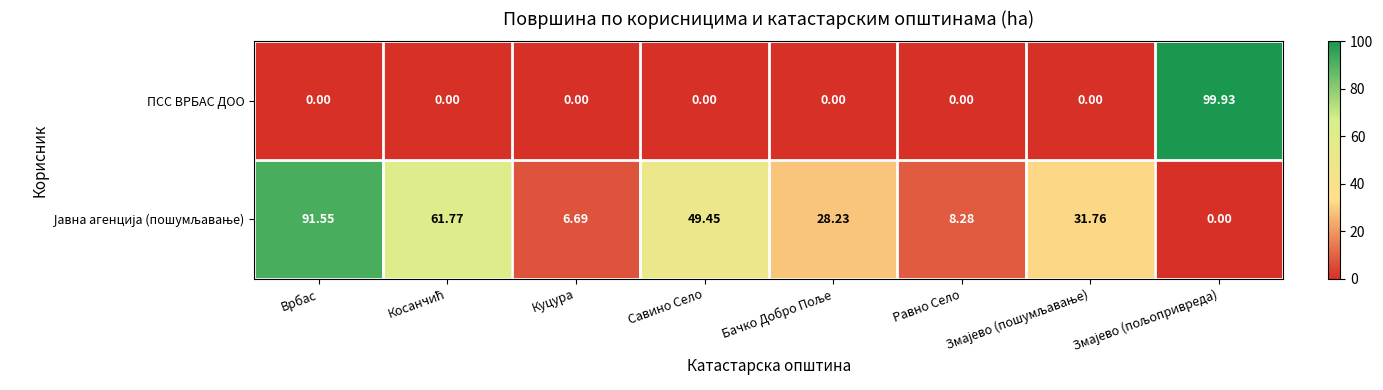

Which series has the widest spread of values?

ПСС ВРБАС ДОО